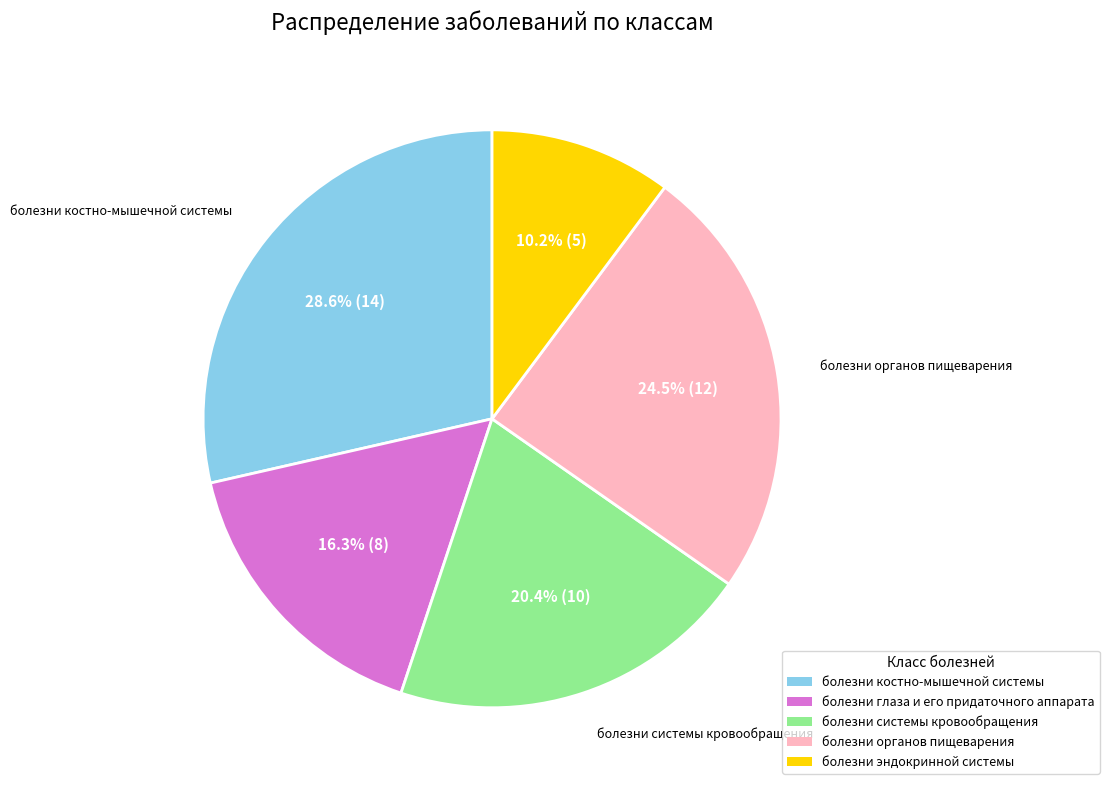

Is there any slice that represents more than half of the pie?

No